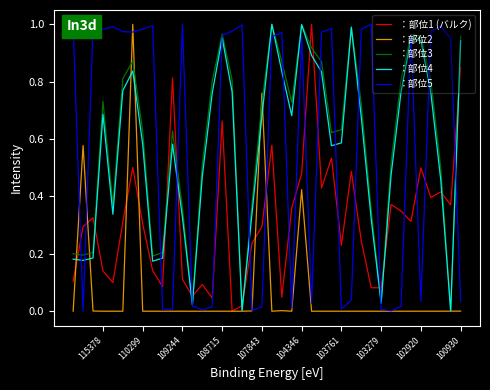

At which category is the sum across all series the highest?

33